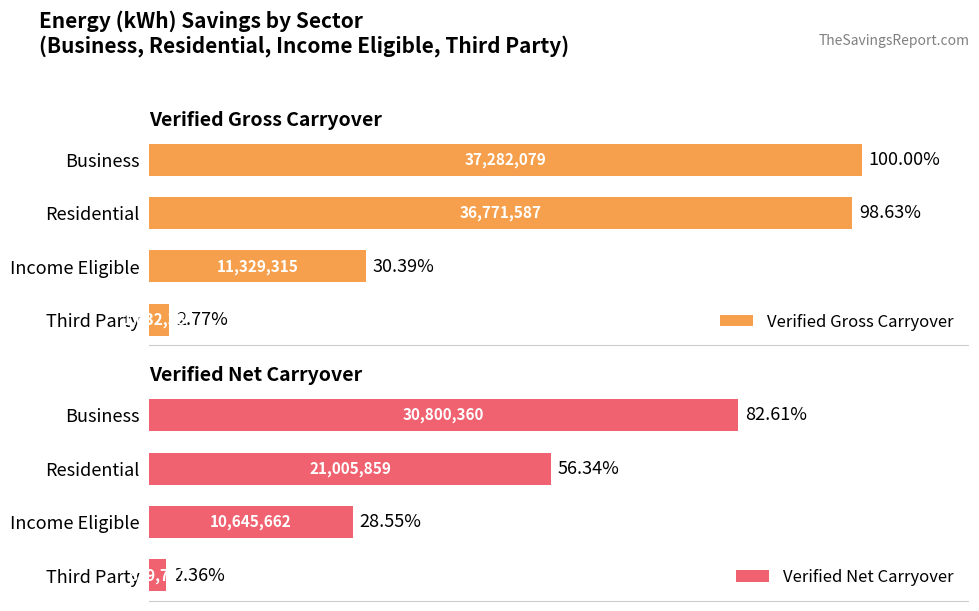

Which category has the lowest value in the Verified Gross Carryover series?

Third Party